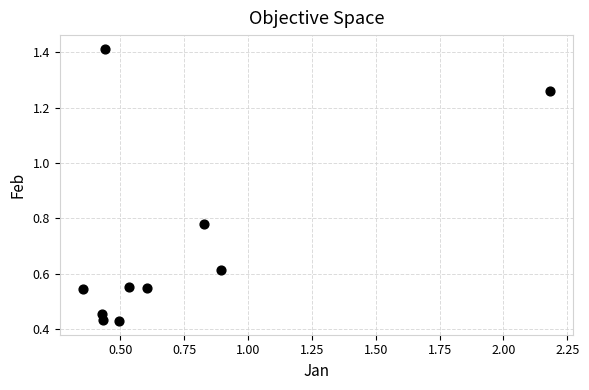

What is the range of X values (max minus min)?

1.8